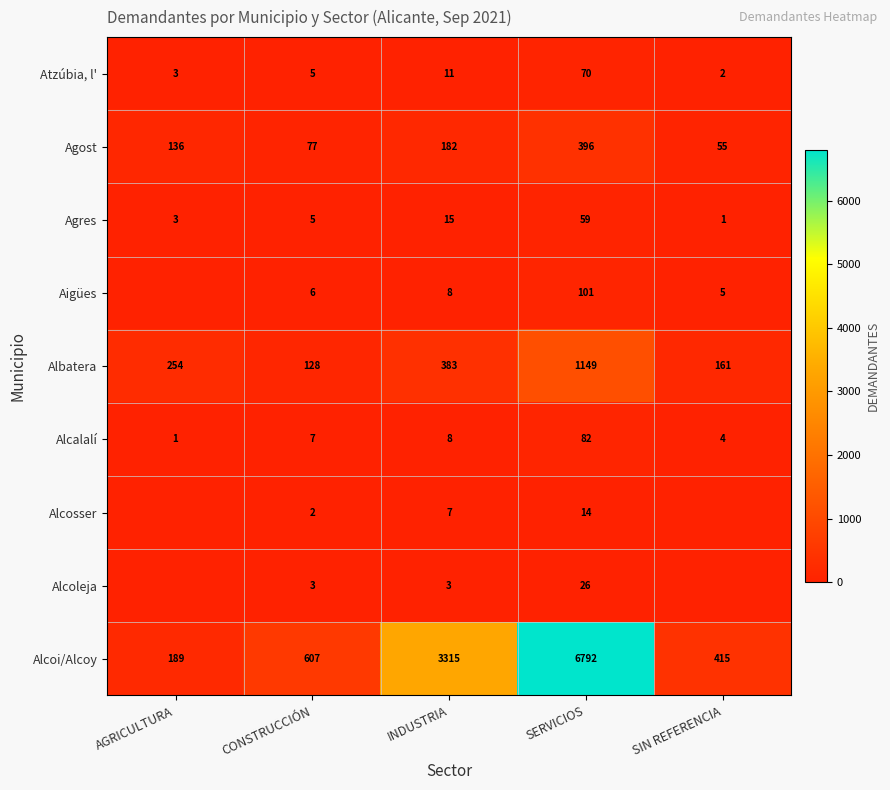

What is the difference between the highest and lowest values at CONSTRUCCIÓN?

605